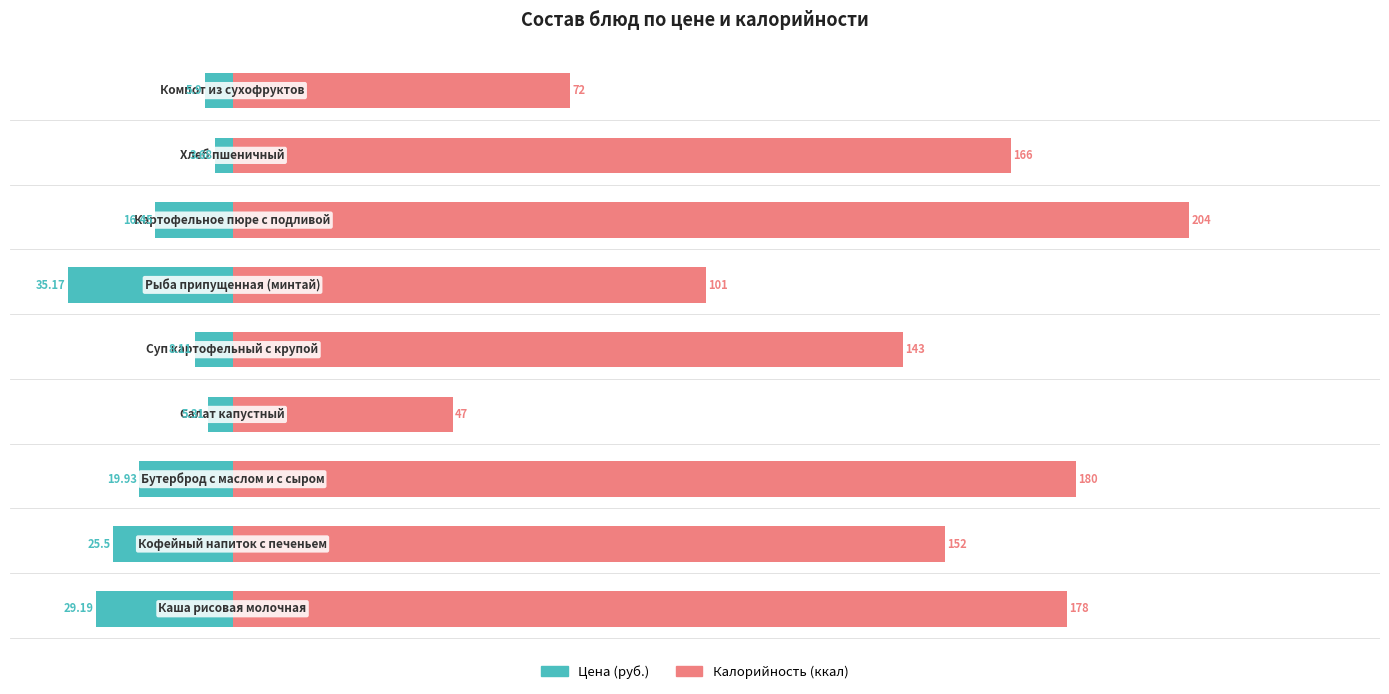

What is the difference between the second highest and second lowest values in the Калорийность (ккал) series?

108.0